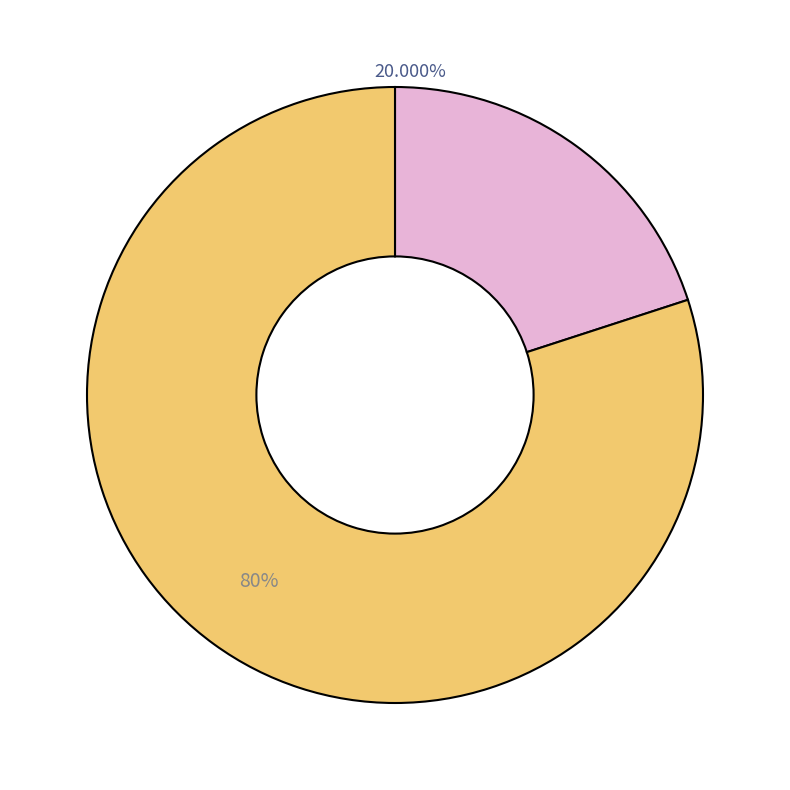

Count the number of slices in the pie.

2